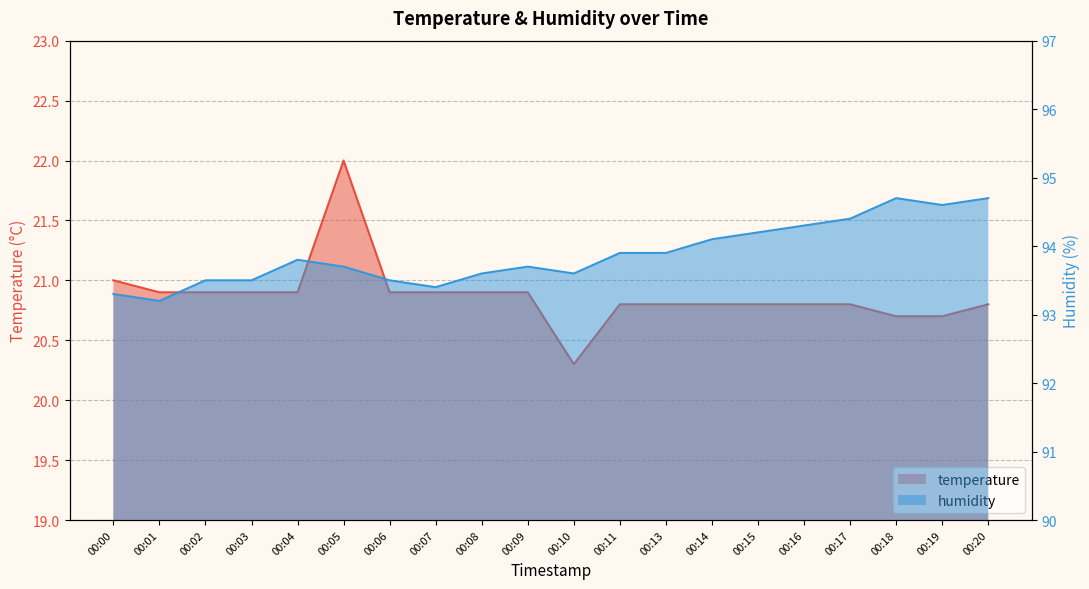

How many categories are shown in the chart?

20